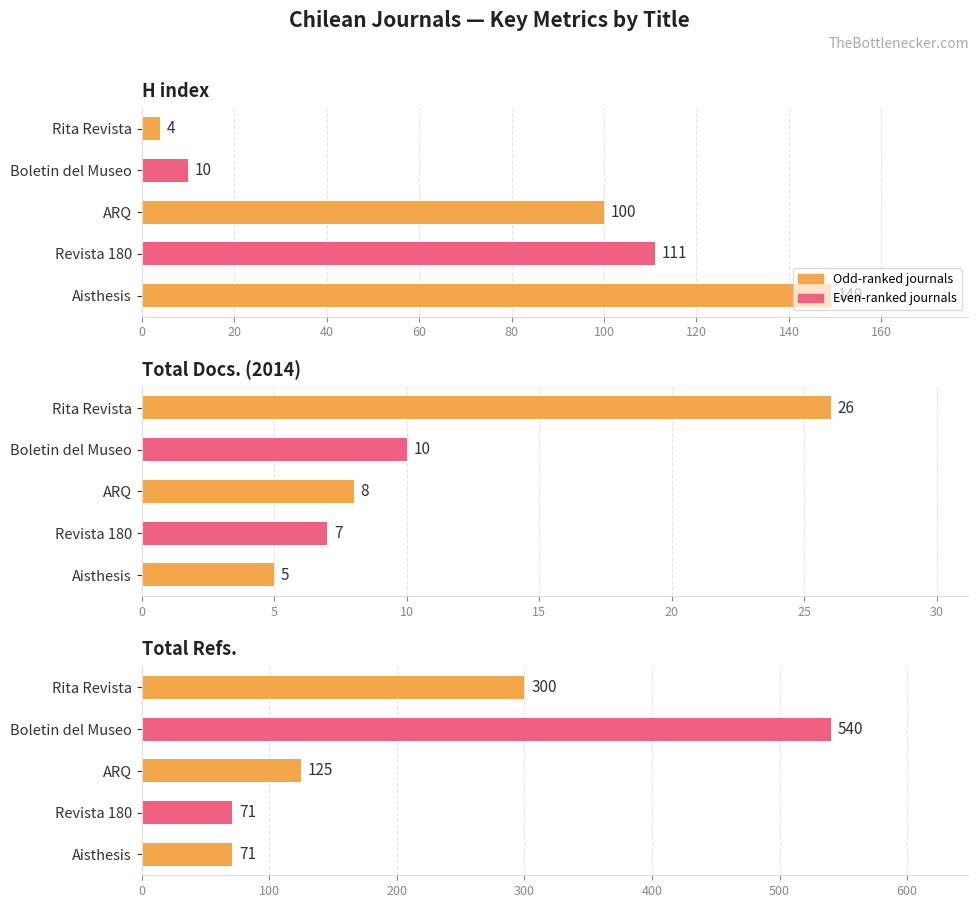

What is the difference between the maximum and minimum values in the Total Docs. (2014) series?

21